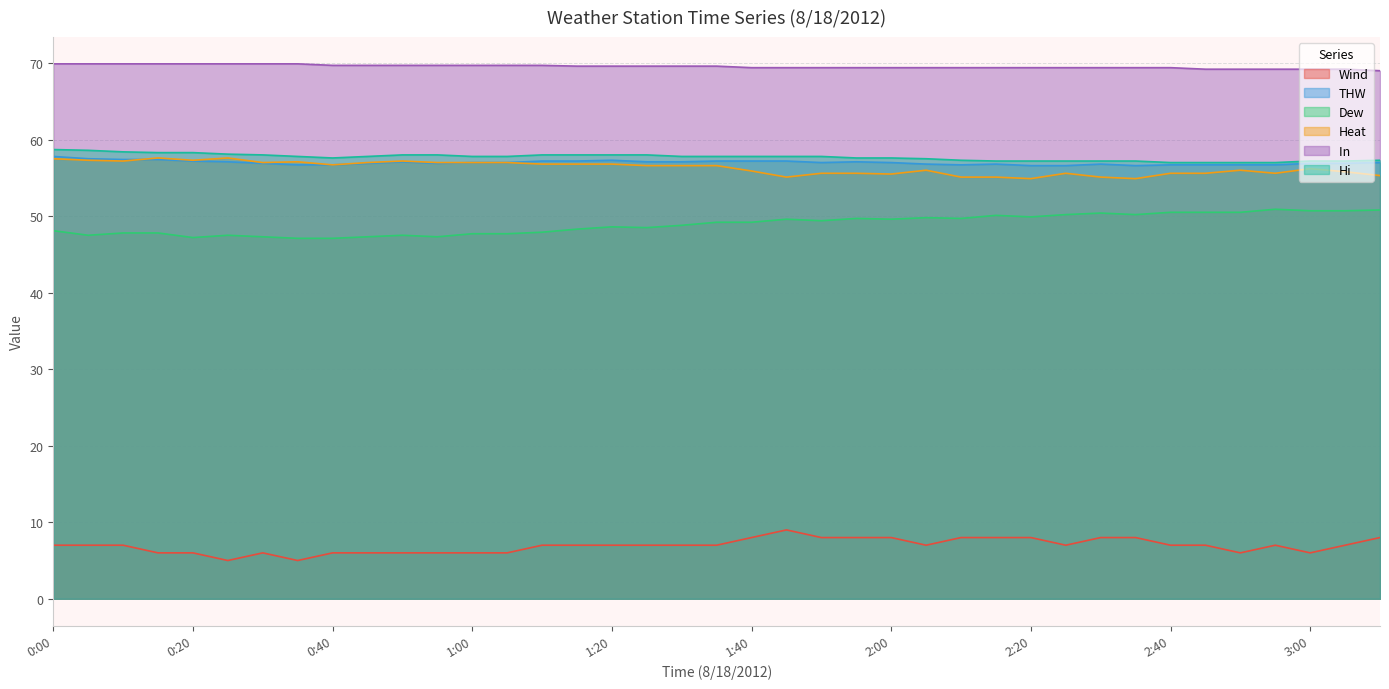

Reading left to right, list all the values displayed in this chart.

Wind: 0:00=7.0	0:05=7.0	0:10=7.0	0:15=6.0	0:20=6.0	0:25=5.0	0:30=6.0	0:35=5.0	0:40=6.0	0:45=6.0	0:50=6.0	0:55=6.0	1:00=6.0	1:05=6.0	1:10=7.0	1:15=7.0	1:20=7.0	1:25=7.0	1:30=7.0	1:35=7.0	1:40=8.0	1:45=9.0	1:50=8.0	1:55=8.0	2:00=8.0	2:05=7.0	2:10=8.0	2:15=8.0	2:20=8.0	2:25=7.0	2:30=8.0	2:35=8.0	2:40=7.0	2:45=7.0	2:50=6.0	2:55=7.0	3:00=6.0	3:05=7.0	3:10=8.0
THW: 0:00=57.8	0:05=57.5	0:10=57.4	0:15=57.4	0:20=57.2	0:25=57.1	0:30=56.9	0:35=56.7	0:40=56.7	0:45=56.9	0:50=57.1	0:55=56.9	1:00=57.0	1:05=57.0	1:10=57.2	1:15=57.2	1:20=57.3	1:25=57.1	1:30=57.1	1:35=57.2	1:40=57.2	1:45=57.2	1:50=57.0	1:55=57.1	2:00=57.0	2:05=56.8	2:10=56.7	2:15=56.8	2:20=56.6	2:25=56.6	2:30=56.8	2:35=56.6	2:40=56.7	2:45=56.7	2:50=56.7	2:55=56.7	3:00=56.9	3:05=56.9	3:10=57.0
Dew: 0:00=48.1	0:05=47.5	0:10=47.8	0:15=47.8	0:20=47.2	0:25=47.5	0:30=47.3	0:35=47.1	0:40=47.1	0:45=47.3	0:50=47.5	0:55=47.3	1:00=47.7	1:05=47.7	1:10=47.9	1:15=48.3	1:20=48.6	1:25=48.5	1:30=48.8	1:35=49.2	1:40=49.2	1:45=49.6	1:50=49.4	1:55=49.7	2:00=49.6	2:05=49.8	2:10=49.7	2:15=50.1	2:20=49.9	2:25=50.2	2:30=50.4	2:35=50.2	2:40=50.5	2:45=50.5	2:50=50.5	2:55=50.9	3:00=50.7	3:05=50.7	3:10=50.8
Heat: 0:00=57.5	0:05=57.3	0:10=57.2	0:15=57.6	0:20=57.3	0:25=57.6	0:30=57.0	0:35=57.1	0:40=56.7	0:45=57.0	0:50=57.2	0:55=57.0	1:00=57.0	1:05=57.0	1:10=56.8	1:15=56.8	1:20=56.8	1:25=56.6	1:30=56.6	1:35=56.6	1:40=55.9	1:45=55.1	1:50=55.6	1:55=55.6	2:00=55.5	2:05=56.0	2:10=55.1	2:15=55.1	2:20=54.9	2:25=55.6	2:30=55.1	2:35=54.9	2:40=55.6	2:45=55.6	2:50=56.0	2:55=55.6	3:00=56.2	3:05=55.8	3:10=55.3
In : 0:00=69.9	0:05=69.9	0:10=69.9	0:15=69.9	0:20=69.9	0:25=69.9	0:30=69.9	0:35=69.9	0:40=69.7	0:45=69.7	0:50=69.7	0:55=69.7	1:00=69.7	1:05=69.7	1:10=69.7	1:15=69.6	1:20=69.6	1:25=69.6	1:30=69.6	1:35=69.6	1:40=69.4	1:45=69.4	1:50=69.4	1:55=69.4	2:00=69.4	2:05=69.4	2:10=69.4	2:15=69.4	2:20=69.4	2:25=69.4	2:30=69.4	2:35=69.4	2:40=69.4	2:45=69.2	2:50=69.2	2:55=69.2	3:00=69.2	3:05=69.2	3:10=69.0
Hi: 0:00=58.7	0:05=58.6	0:10=58.4	0:15=58.3	0:20=58.3	0:25=58.1	0:30=58.0	0:35=57.8	0:40=57.6	0:45=57.8	0:50=58.0	0:55=58.0	1:00=57.8	1:05=57.8	1:10=58.0	1:15=58.0	1:20=58.0	1:25=58.0	1:30=57.8	1:35=57.8	1:40=57.8	1:45=57.8	1:50=57.8	1:55=57.6	2:00=57.6	2:05=57.5	2:10=57.3	2:15=57.2	2:20=57.2	2:25=57.2	2:30=57.2	2:35=57.2	2:40=57.0	2:45=57.0	2:50=57.0	2:55=57.0	3:00=57.2	3:05=57.2	3:10=57.3